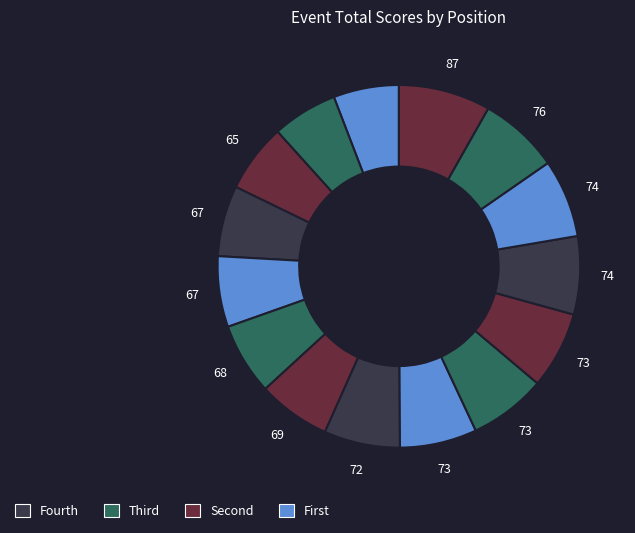

How many slices are in this pie chart?

15